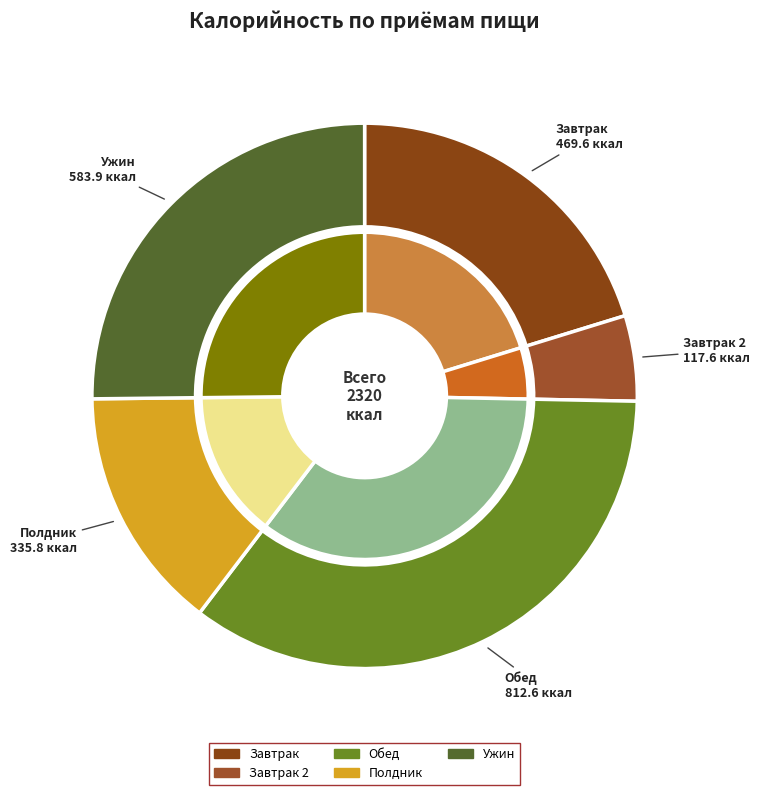

What is the spread (max minus min) of values at Завтрак 2?

403.0